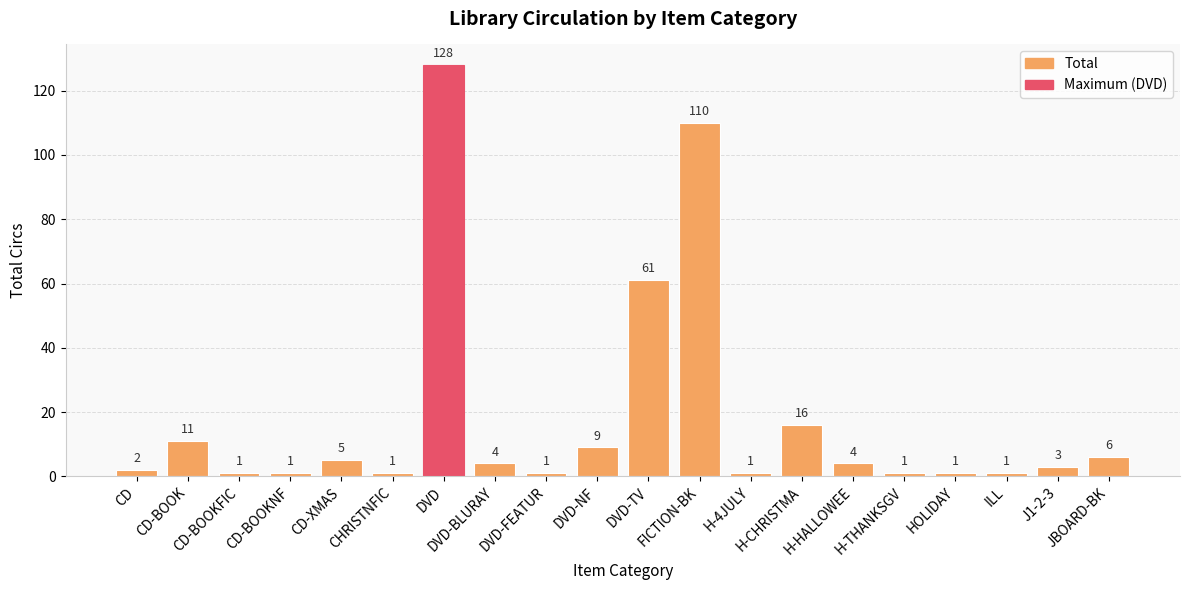

Reading left to right, list all the values displayed in this chart.

CD=2	CD-BOOK=11	CD-BOOKFIC=1	CD-BOOKNF=1	CD-XMAS=5	CHRISTNFIC=1	DVD=128	DVD-BLURAY=4	DVD-FEATUR=1	DVD-NF=9	DVD-TV=61	FICTION-BK=110	H-4JULY=1	H-CHRISTMA=16	H-HALLOWEE=4	H-THANKSGV=1	HOLIDAY=1	ILL=1	J1-2-3=3	JBOARD-BK=6